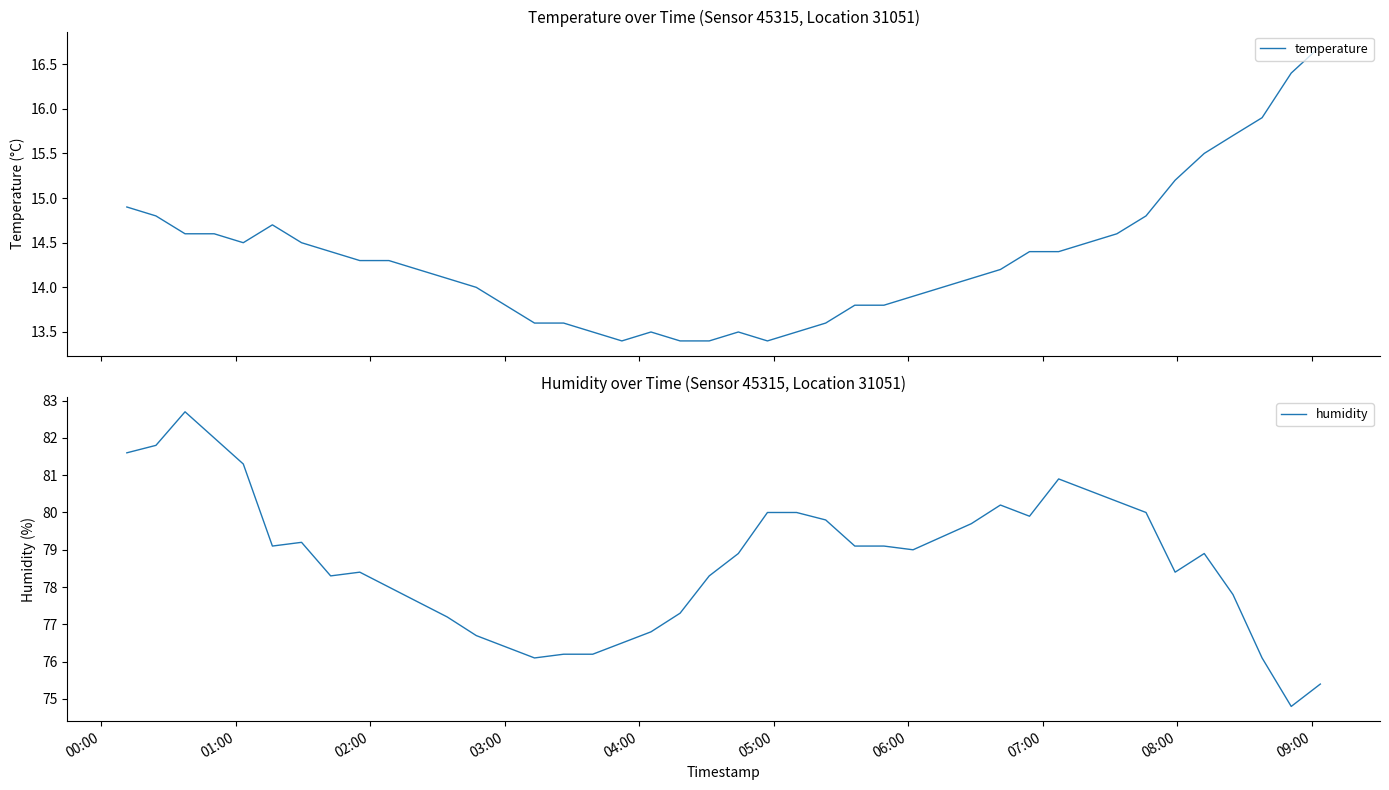

What are all the series names shown in the legend?

temperature, humidity